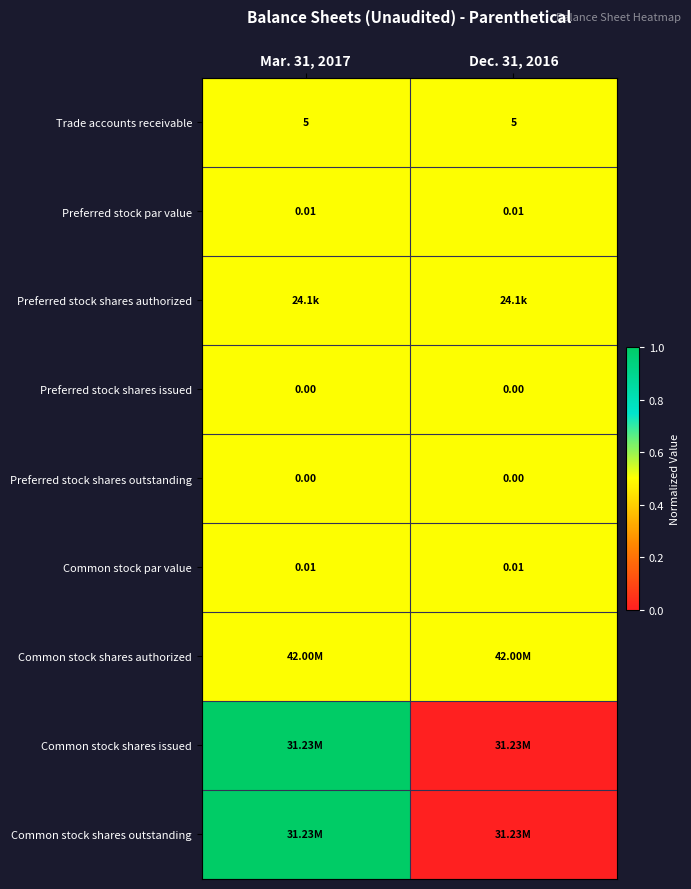

True or false: Common stock shares issued has a value of 0.4 at Mar. 31, 2017.

False